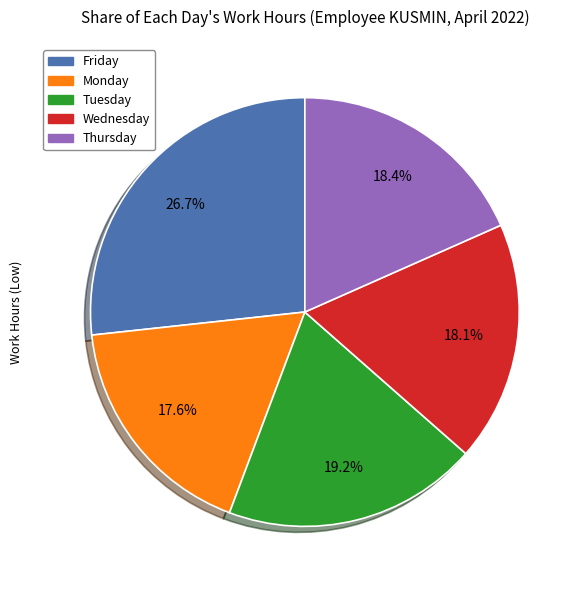

Is there any slice that represents more than half of the pie?

No